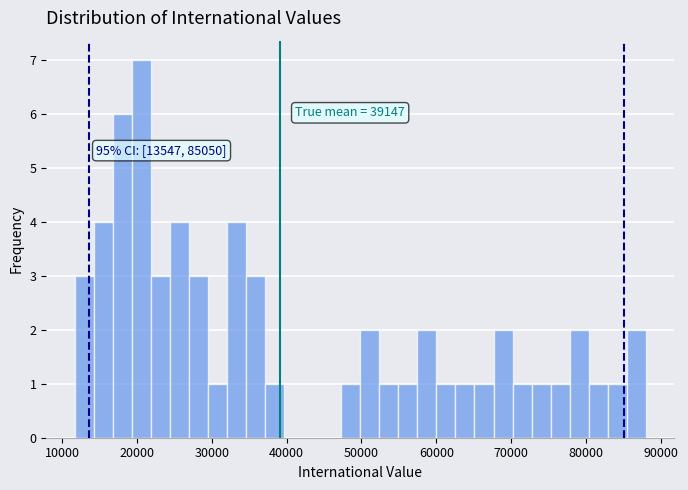

Read against the x-axis, roughly where is the centre of the tallest bar?

21000